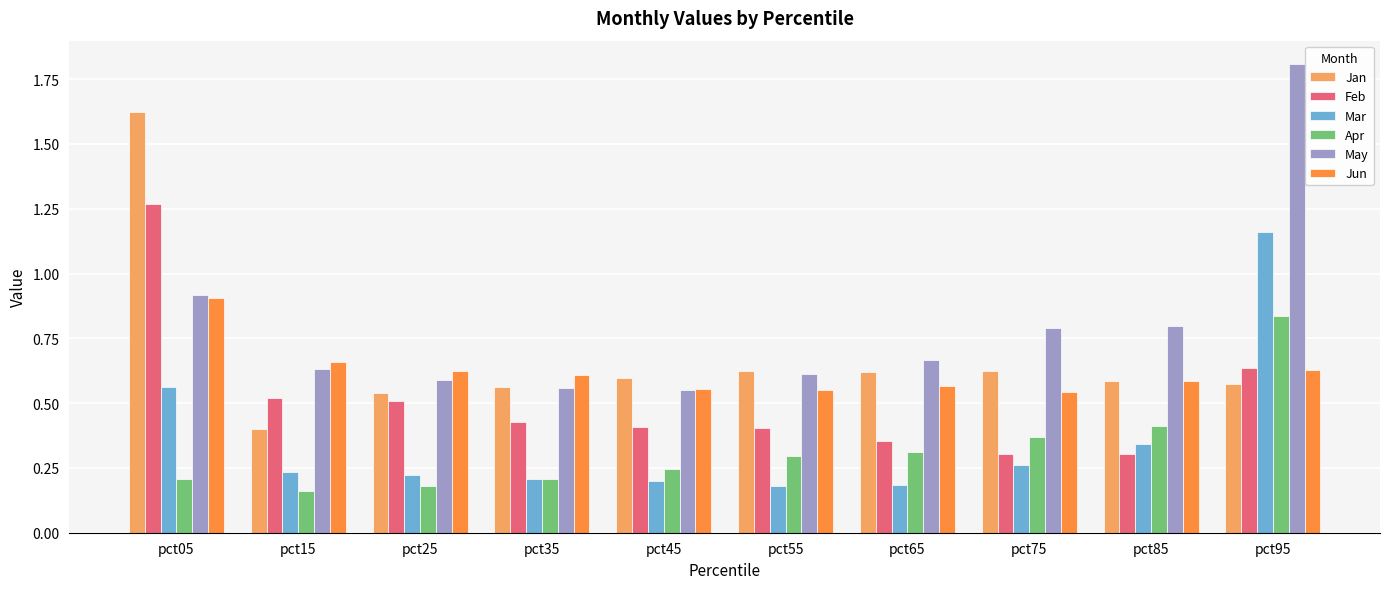

List the series in order of their peak value, highest first.

May, Jan, Feb, Mar, Jun, Apr